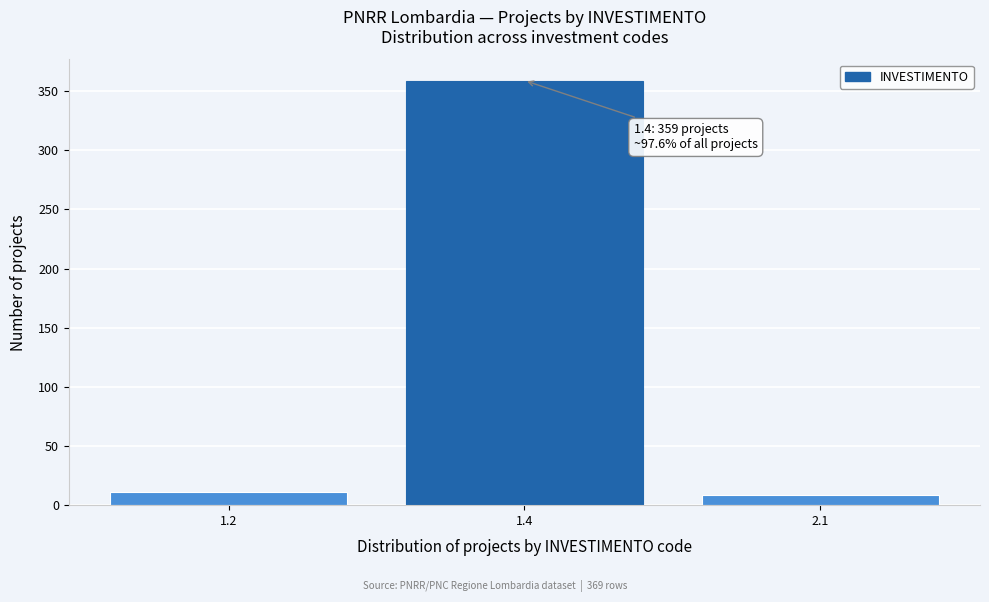

Reading left to right, extract all data points from this chart.

11	359	9